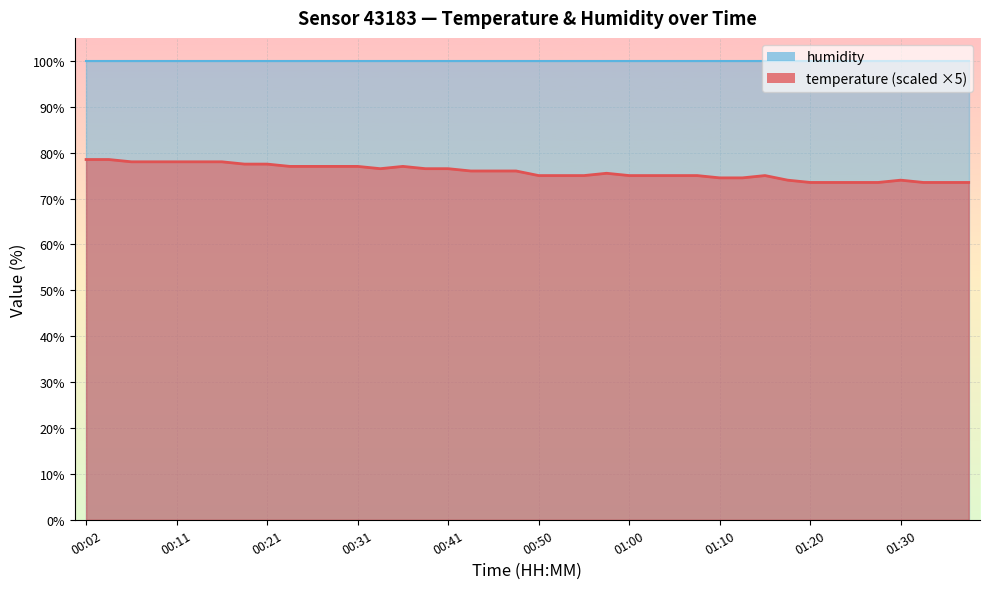

At which category does the data reach its first local valley?

00:33